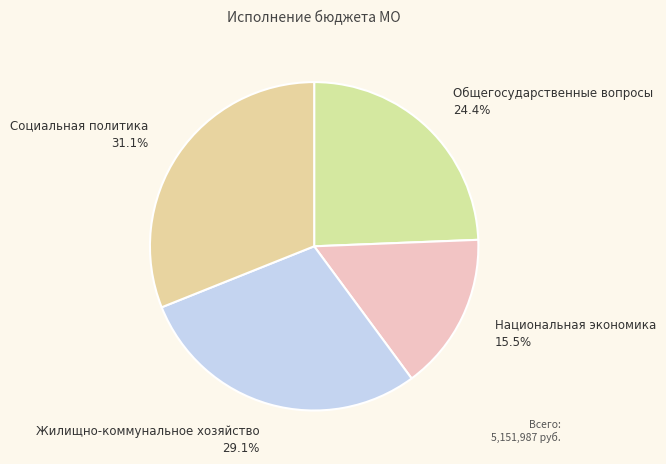

To the nearest percent, what is the combined percentage of Общегосударственные вопросы and Жилищно-коммунальное хозяйство?

53%